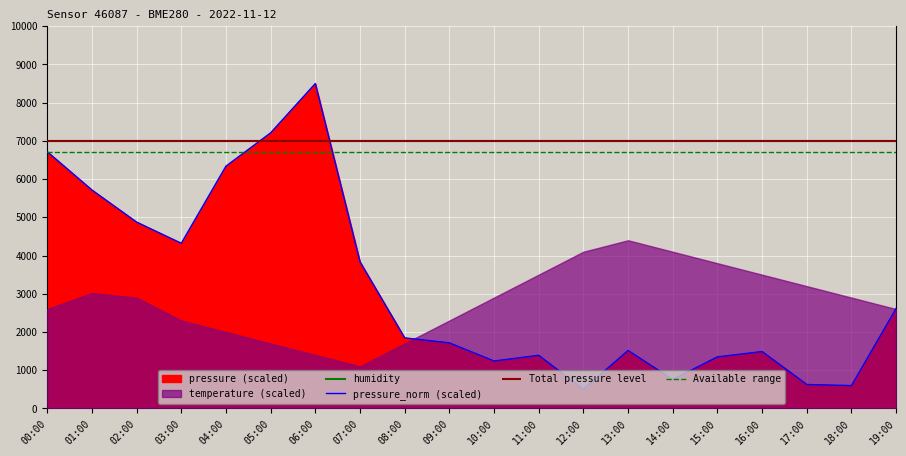

At which category does the chart reach its minimum across all series?

12:00